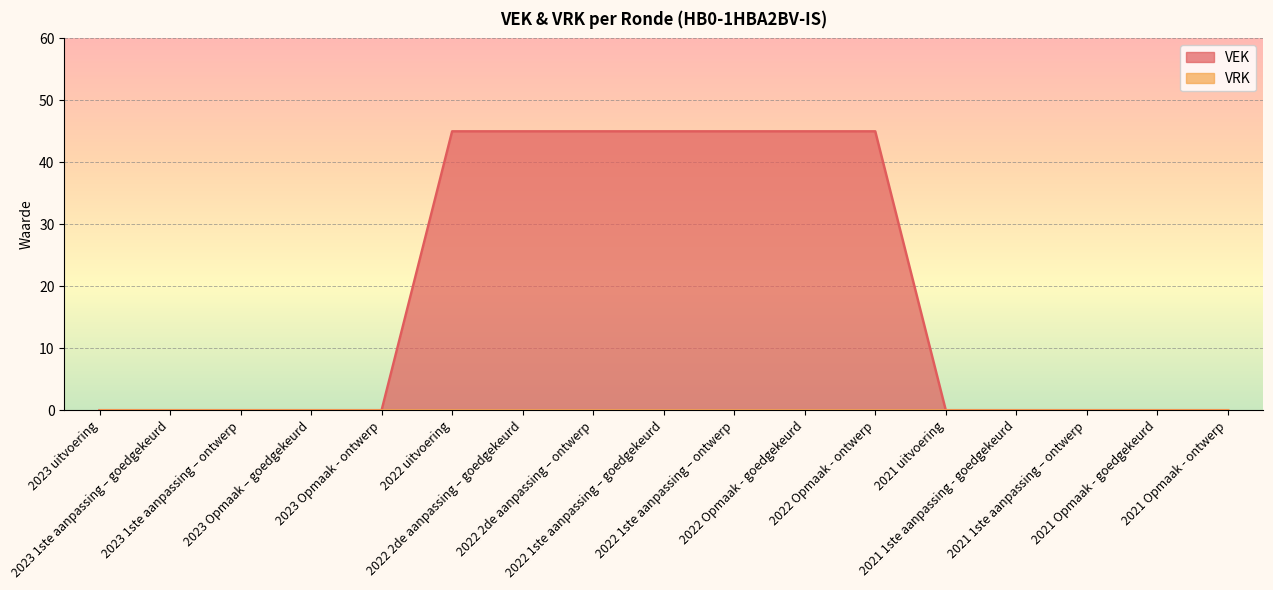

Is it true that the value at 2023 Opmaak – goedgekeurd is -24?

False